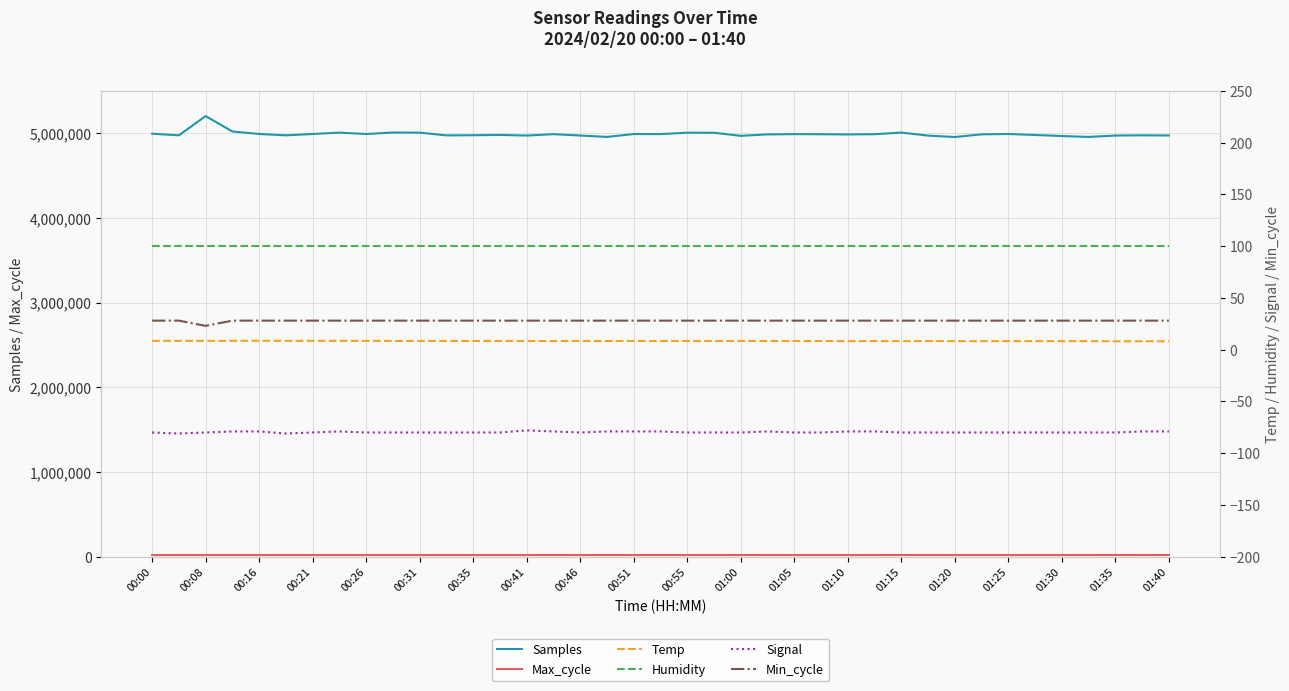

What is the value of the Max_cycle point at the 5th from the left?

19920.0